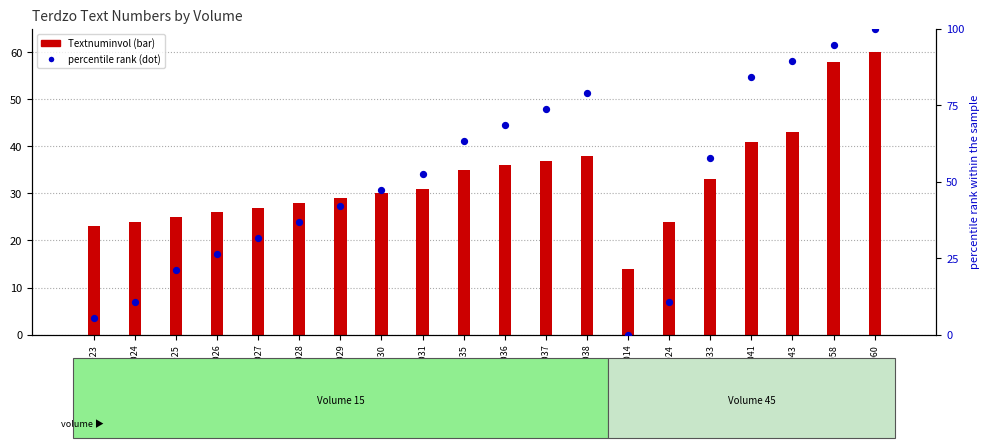

Which series contains the lowest Y value?

percentile rank within the sample